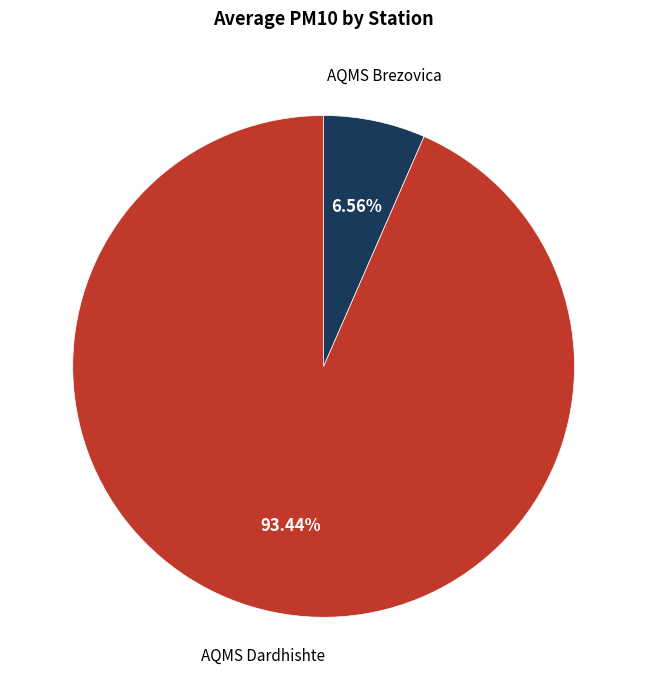

Does any single category account for the majority?

Yes